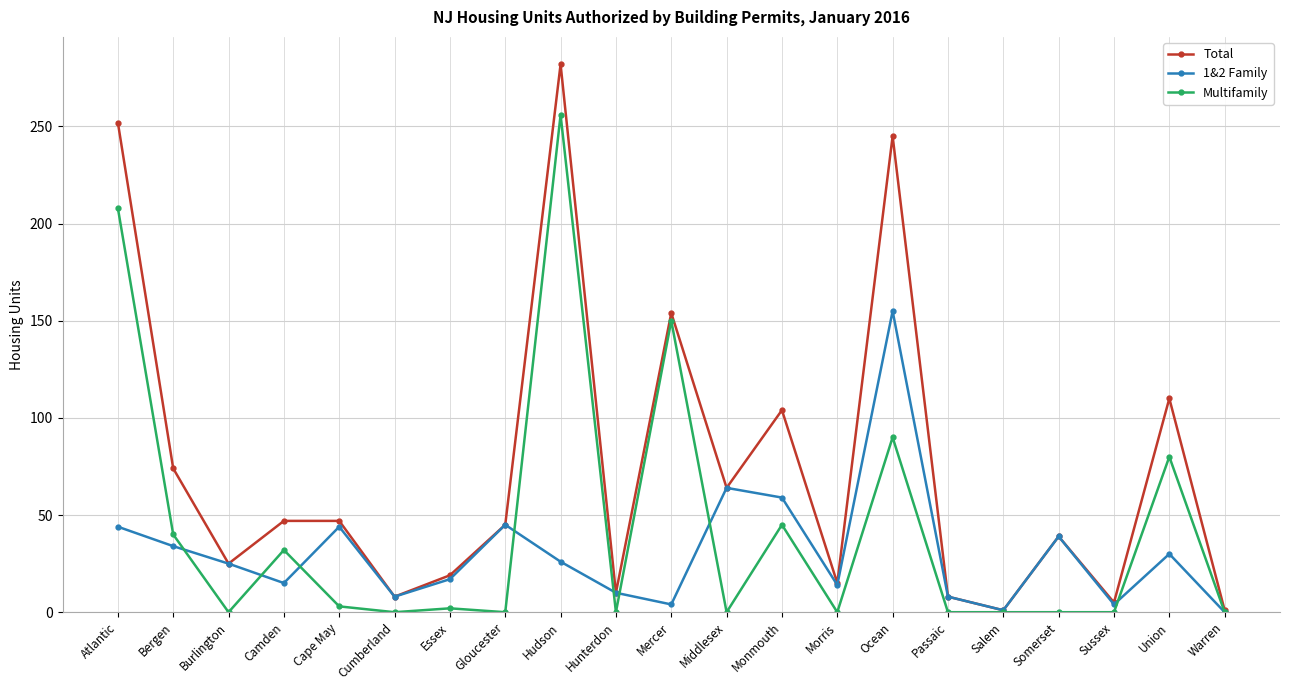

Is it true that 1&2 Family equals 30 at Union?

True